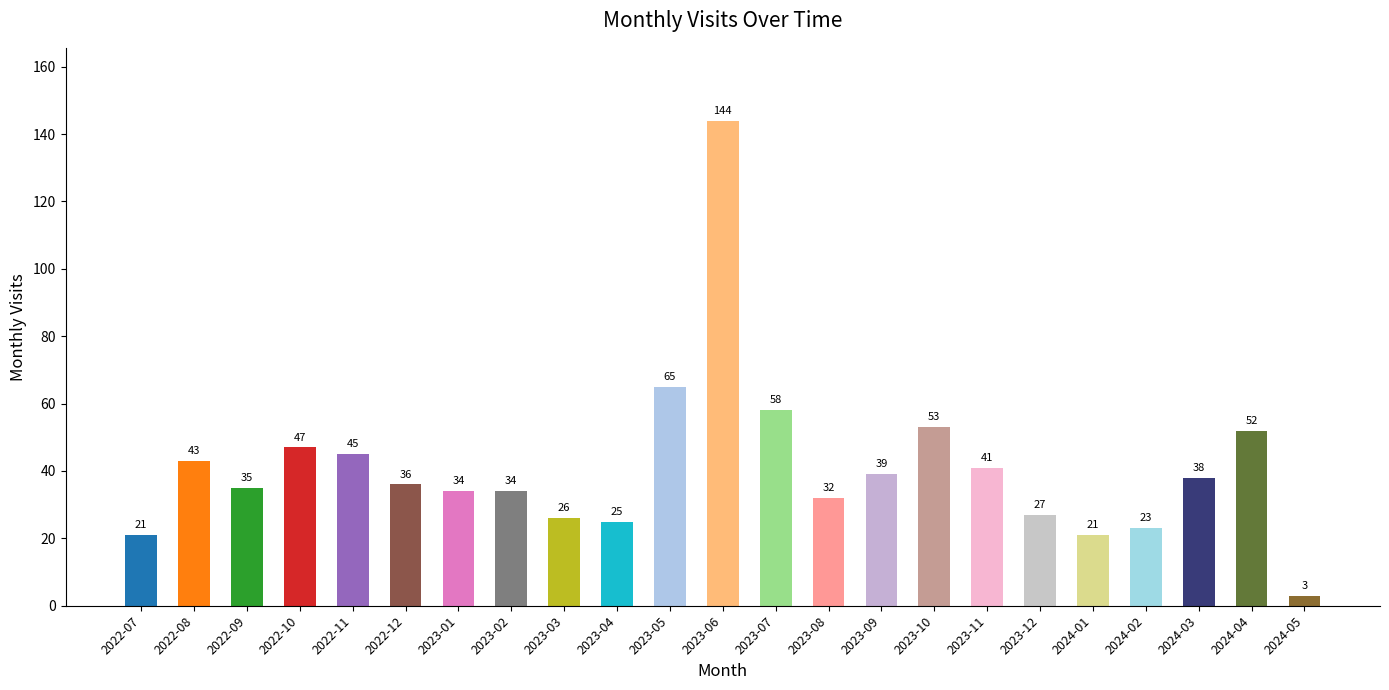

Reading left to right, list all the values displayed in this chart.

2022-07=21	2022-08=43	2022-09=35	2022-10=47	2022-11=45	2022-12=36	2023-01=34	2023-02=34	2023-03=26	2023-04=25	2023-05=65	2023-06=144	2023-07=58	2023-08=32	2023-09=39	2023-10=53	2023-11=41	2023-12=27	2024-01=21	2024-02=23	2024-03=38	2024-04=52	2024-05=3